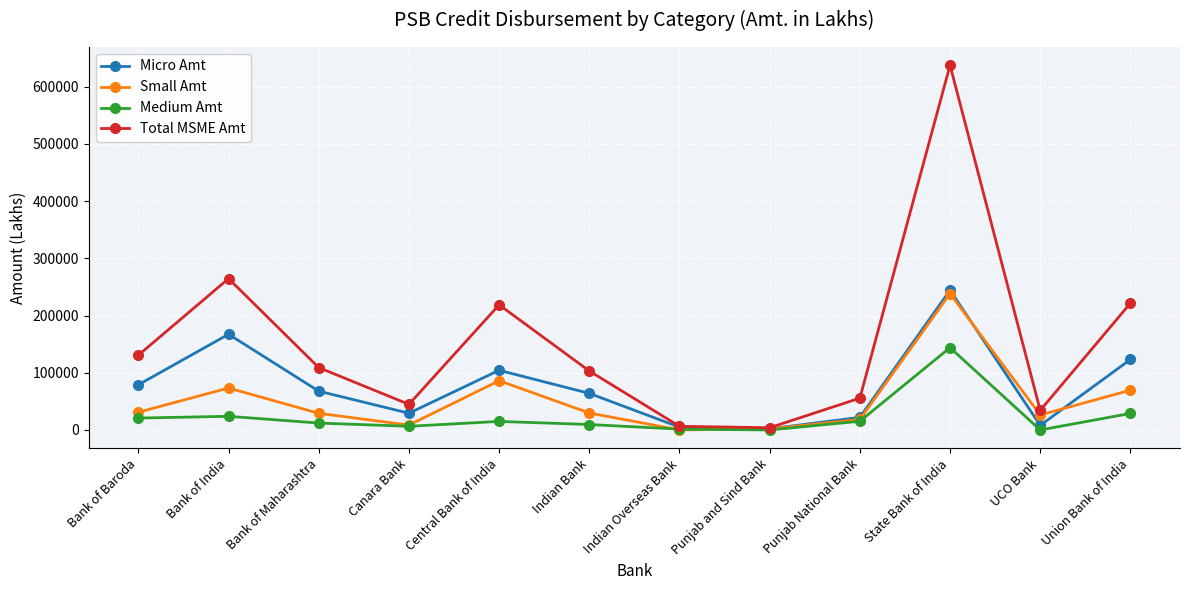

At which label does Total MSME Amt first exceed 109035?

Bank of Baroda